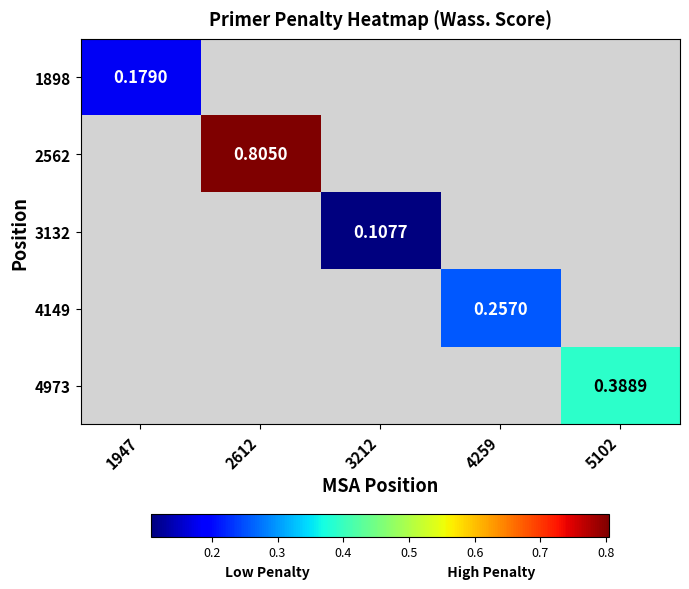

At how many categories does at least one series exceed 0?

5